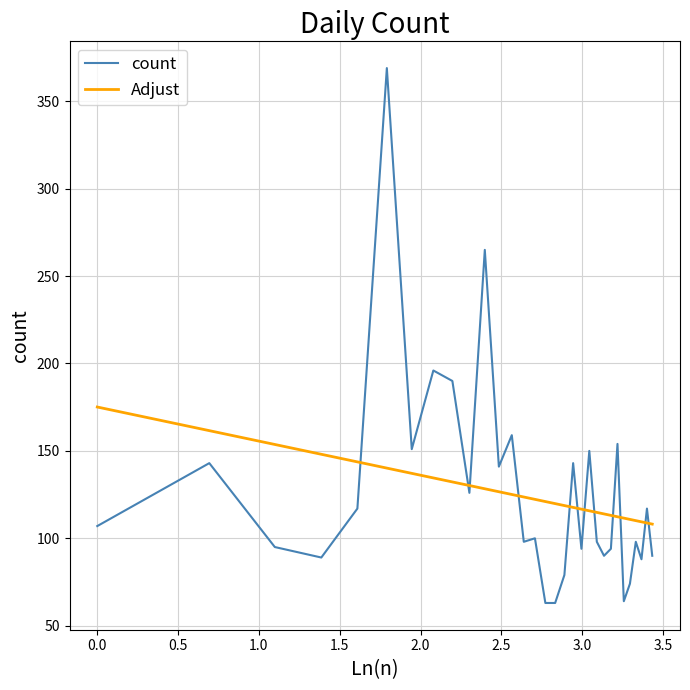

Which series ends up on top after the final intersection of count and Adjust?

Adjust